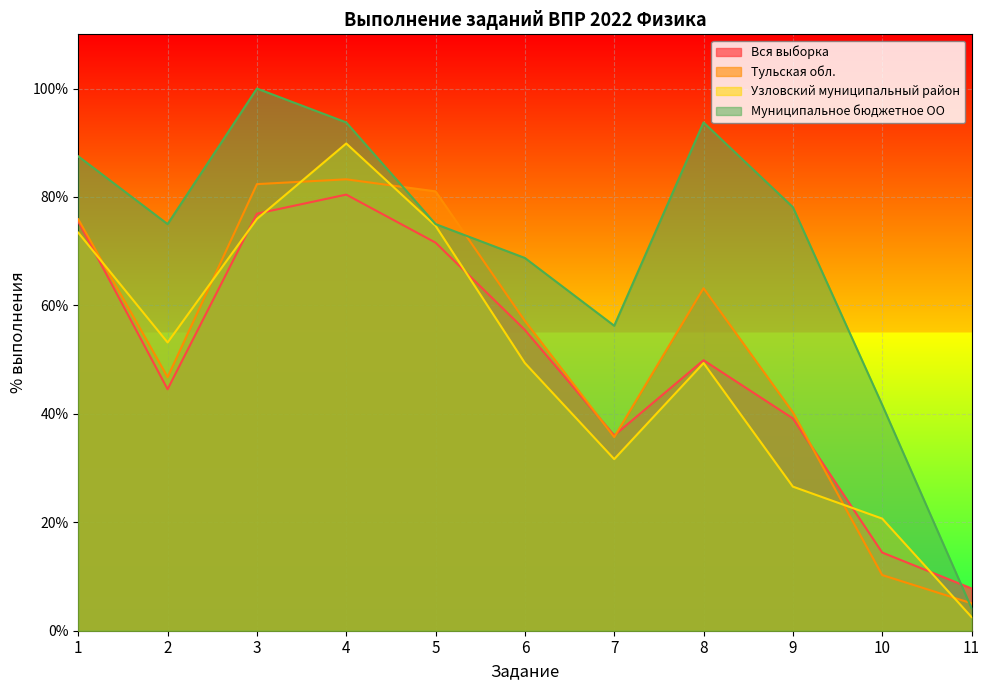

True or false: Узловский муниципальный район has a value of 74.7 at 5.

True